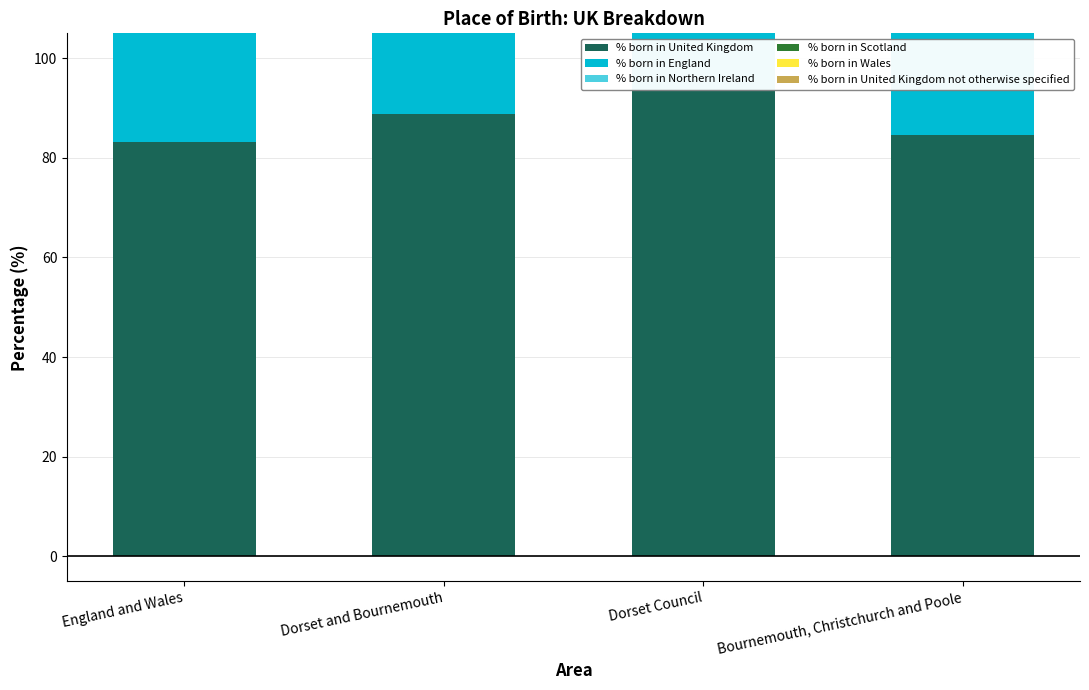

What is the sum of the % born in England values at England and Wales and Bournemouth, Christchurch and Poole?

159.0